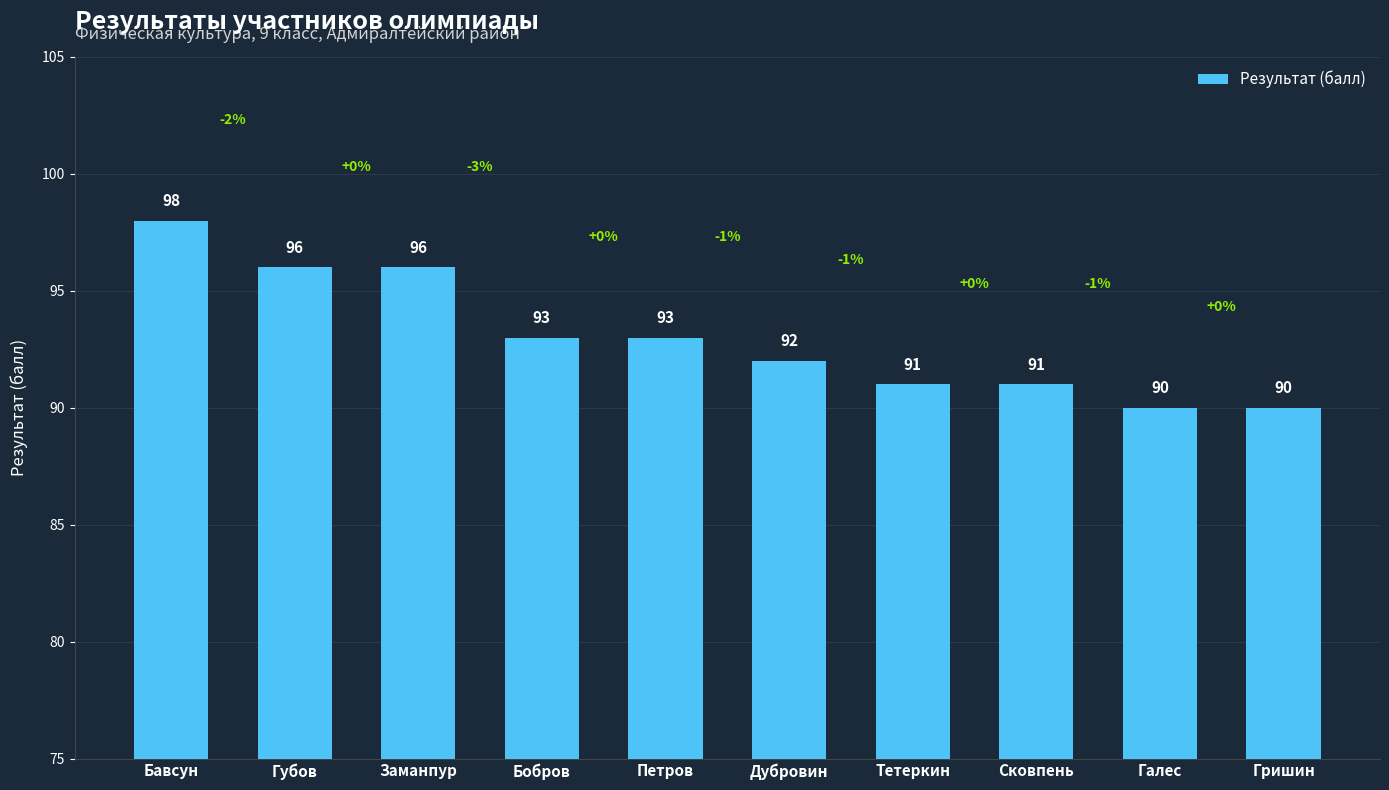

What value does the data have at Дубровин?

92